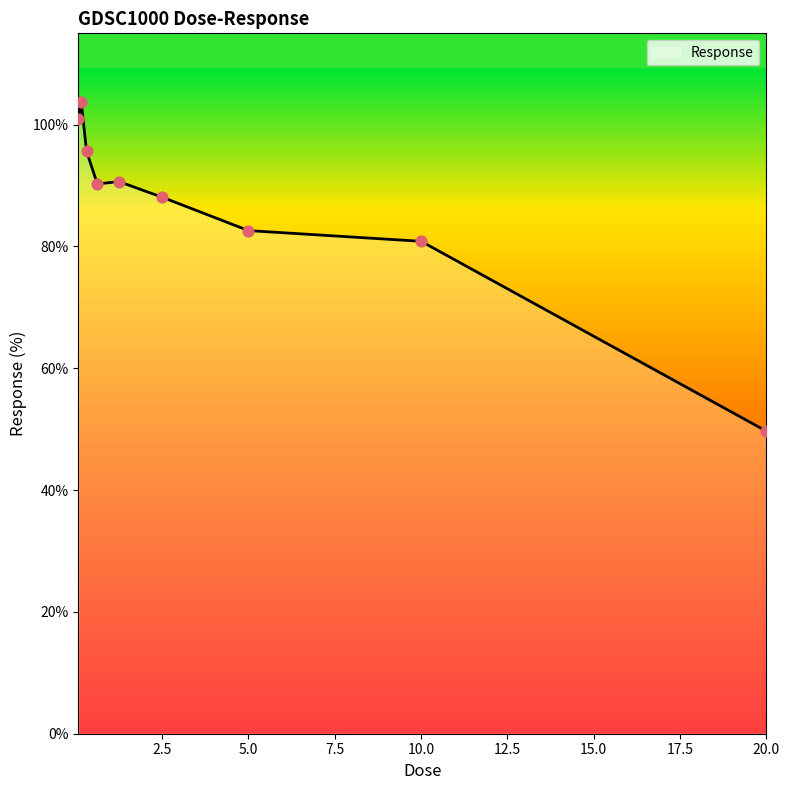

What is the difference between the maximum and minimum values?

54.1